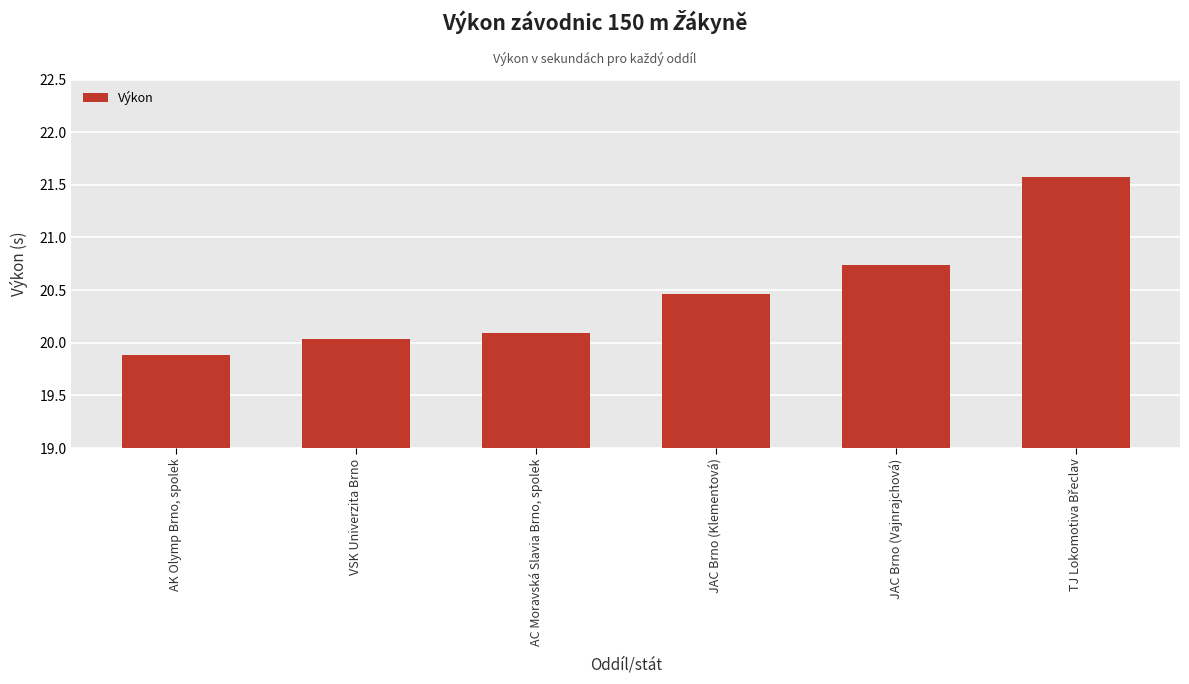

Where does the data first go above 20?

VSK Univerzita Brno